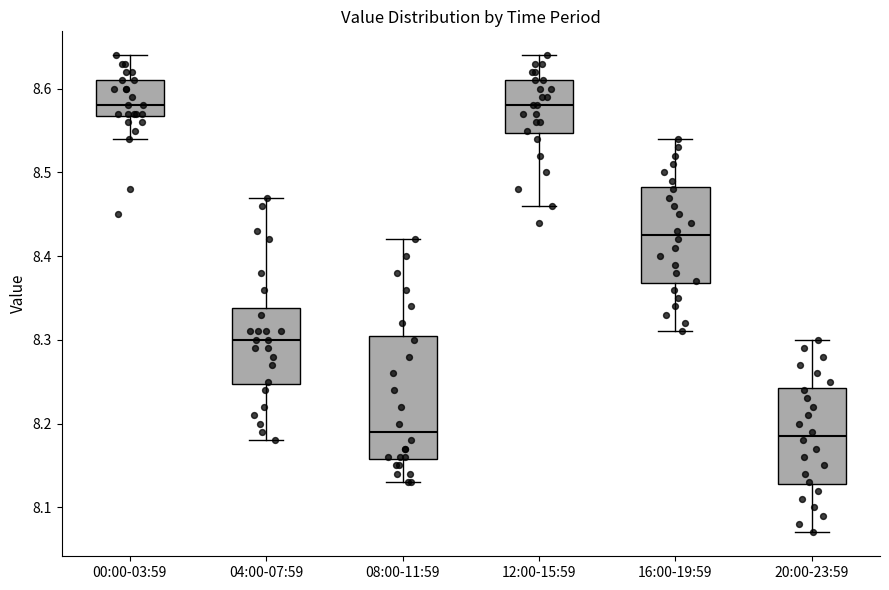

Which box is the tallest, from its lower edge to its upper edge?

08:00-11:59